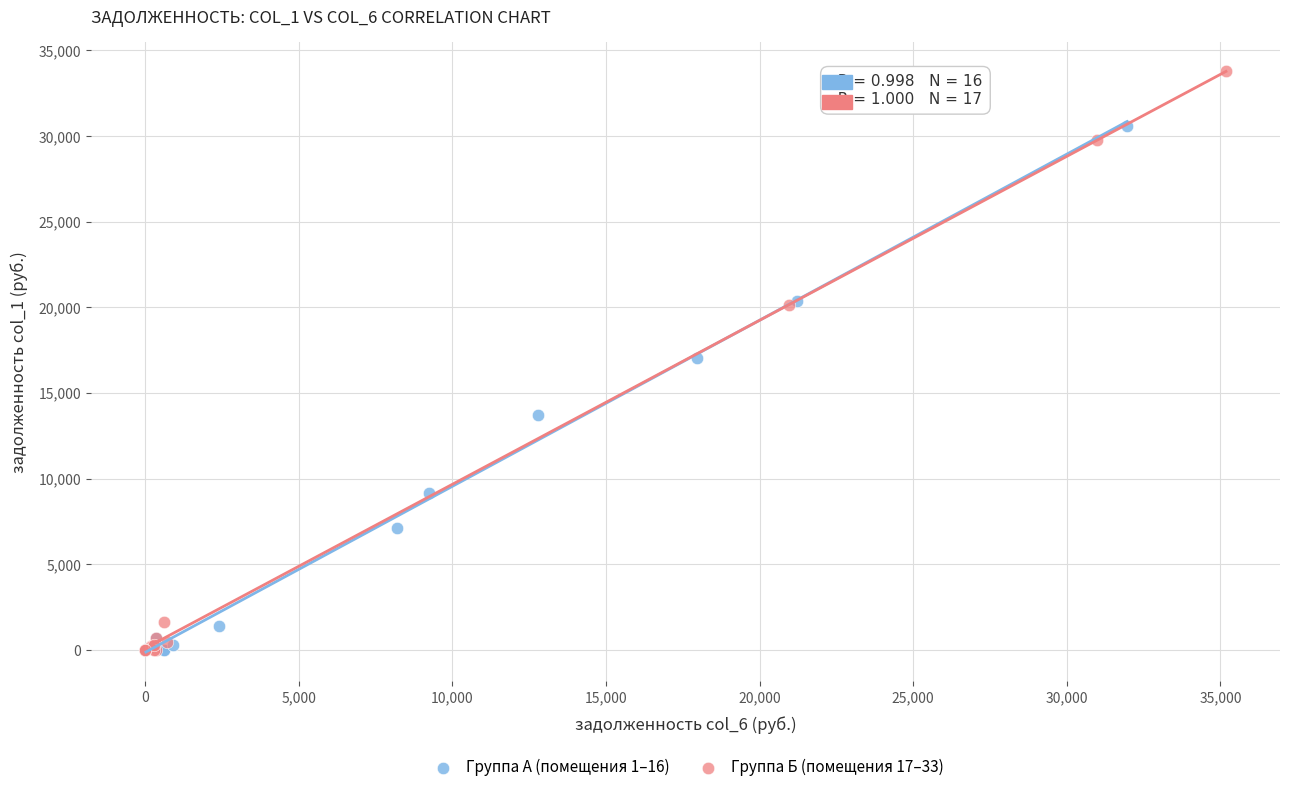

Which series has the widest spread of Y values?

Группа Б (помещения 17–33)